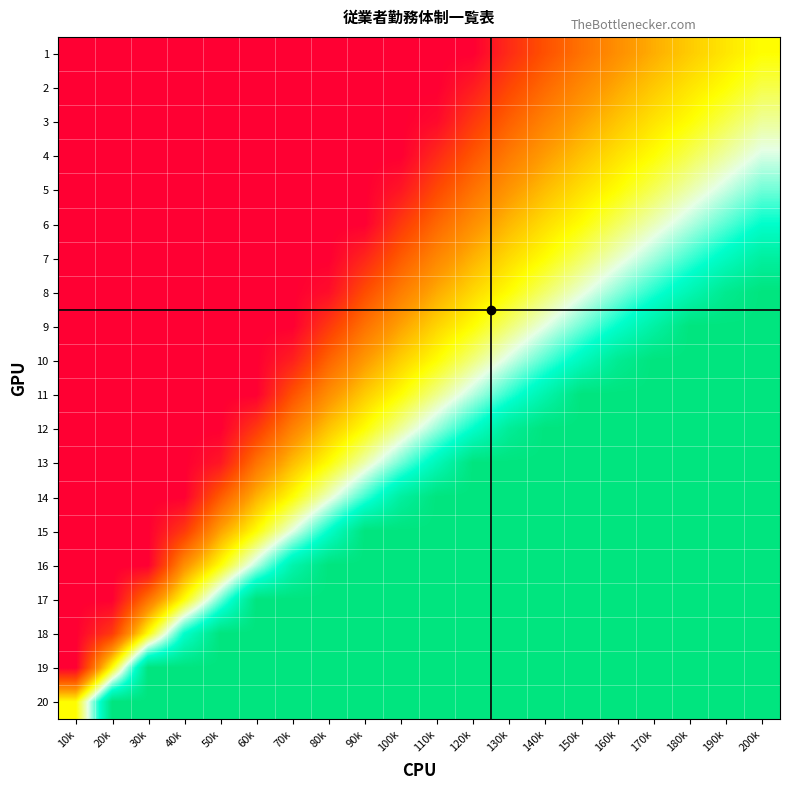

Which series has the widest spread of values?

8